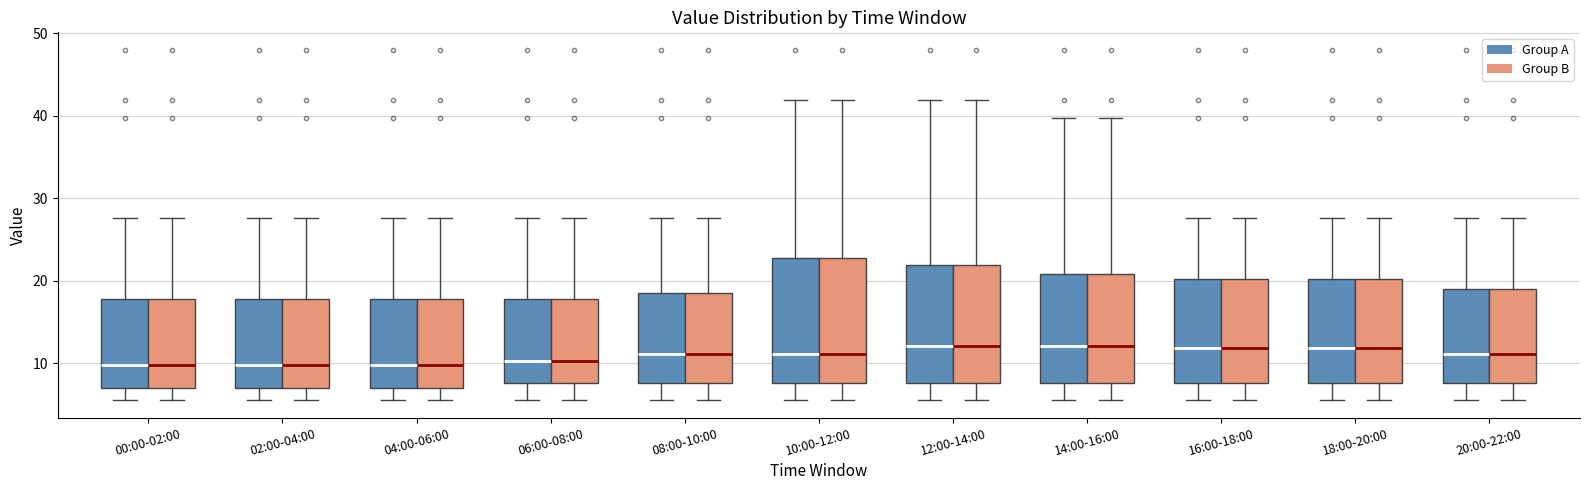

Reading left to right, transcribe this box plot: for each box, give where its median line is, the range the box spans, and where its two whiskers end, as read against the y-axis. The values are not printed on the chart, so give them approximately, as read against the axis.

00:00-02:00 (Group A): median 10, box 7 to 18, whiskers 6 to 28
00:00-02:00 (Group B): median 10, box 7 to 18, whiskers 6 to 28
02:00-04:00 (Group A): median 10, box 7 to 18, whiskers 6 to 28
02:00-04:00 (Group B): median 10, box 7 to 18, whiskers 6 to 28
04:00-06:00 (Group A): median 10, box 7 to 18, whiskers 6 to 28
04:00-06:00 (Group B): median 10, box 7 to 18, whiskers 6 to 28
06:00-08:00 (Group A): median 10, box 8 to 18, whiskers 6 to 28
06:00-08:00 (Group B): median 10, box 8 to 18, whiskers 6 to 28
08:00-10:00 (Group A): median 11, box 8 to 18, whiskers 6 to 28
08:00-10:00 (Group B): median 11, box 8 to 18, whiskers 6 to 28
10:00-12:00 (Group A): median 11, box 8 to 23, whiskers 6 to 42
10:00-12:00 (Group B): median 11, box 8 to 23, whiskers 6 to 42
12:00-14:00 (Group A): median 12, box 8 to 22, whiskers 6 to 42
12:00-14:00 (Group B): median 12, box 8 to 22, whiskers 6 to 42
14:00-16:00 (Group A): median 12, box 8 to 21, whiskers 6 to 40
14:00-16:00 (Group B): median 12, box 8 to 21, whiskers 6 to 40
16:00-18:00 (Group A): median 12, box 8 to 20, whiskers 6 to 28
16:00-18:00 (Group B): median 12, box 8 to 20, whiskers 6 to 28
18:00-20:00 (Group A): median 12, box 8 to 20, whiskers 6 to 28
18:00-20:00 (Group B): median 12, box 8 to 20, whiskers 6 to 28
20:00-22:00 (Group A): median 11, box 8 to 19, whiskers 6 to 28
20:00-22:00 (Group B): median 11, box 8 to 19, whiskers 6 to 28